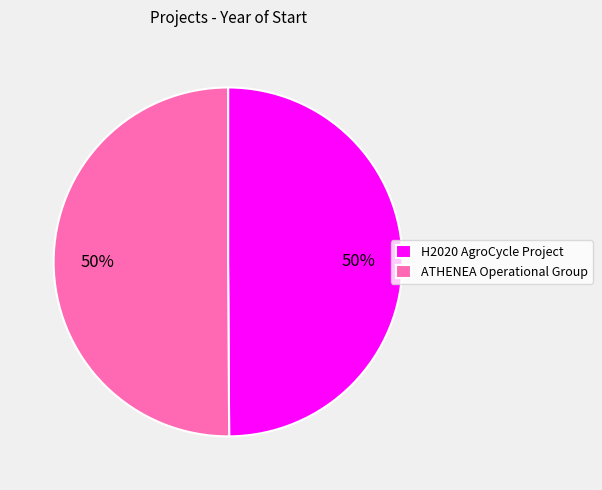

Approximately how many times larger is the value at ATHENEA Operational Group compared to H2020 AgroCycle Project?

1.0